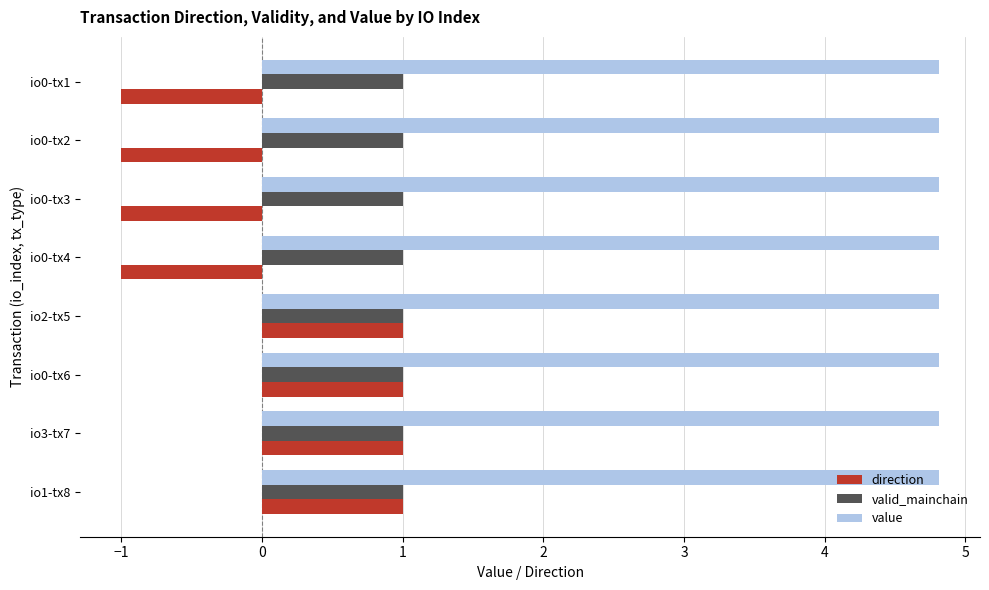

What is the difference between the second highest and second lowest values in the direction series?

2.0